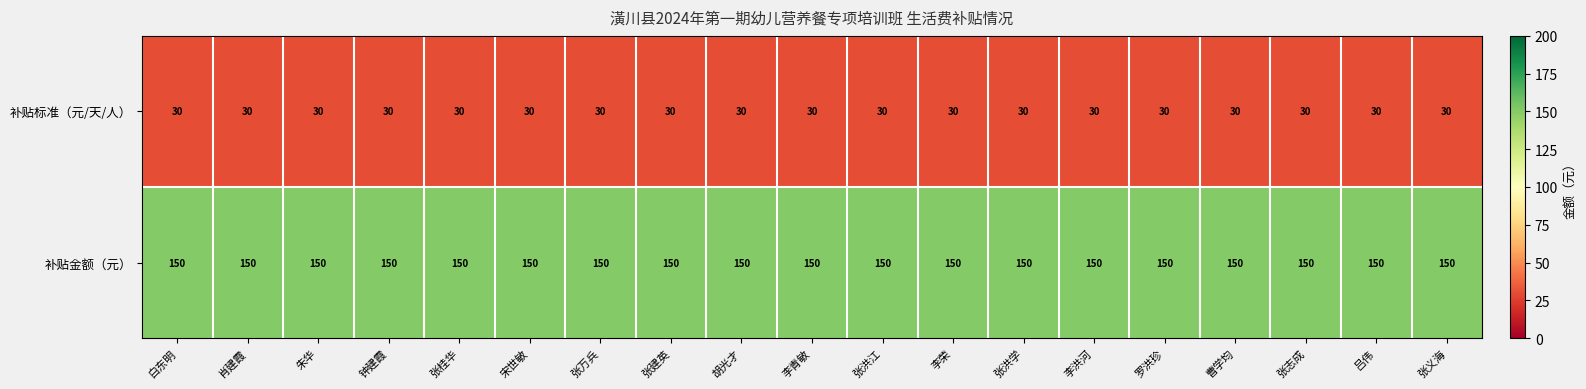

What is the total value across all series at 张洪江?

180